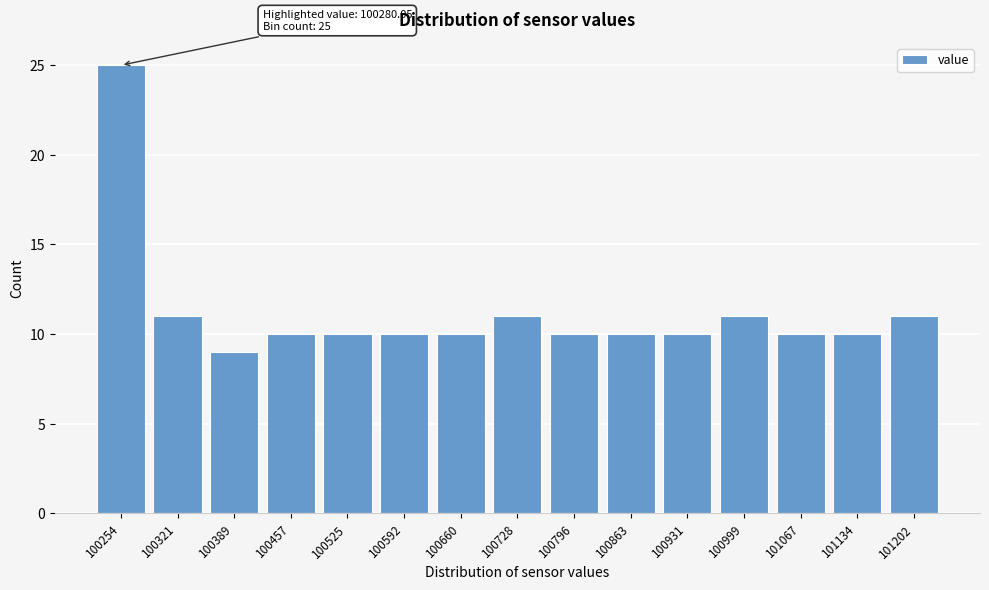

Reading left to right, list all the values displayed in this chart.

25	11	9	10	10	10	10	11	10	10	10	11	10	10	11